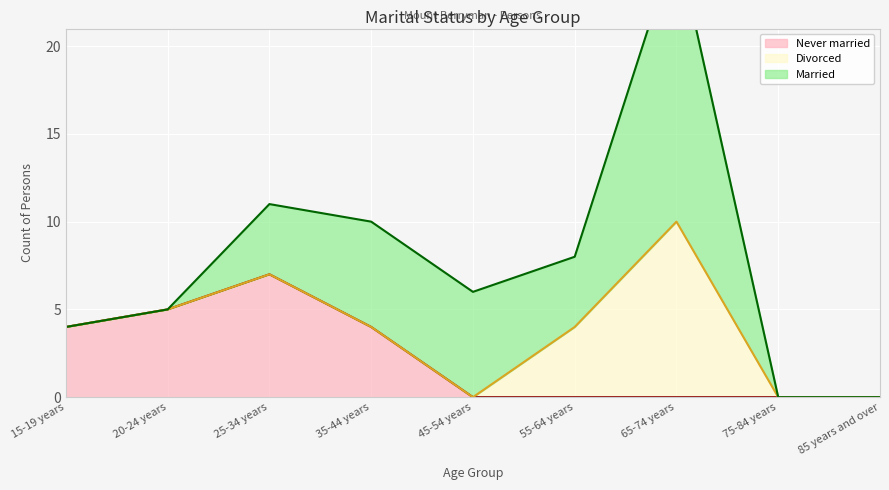

Which series has the largest range (max minus min)?

Married